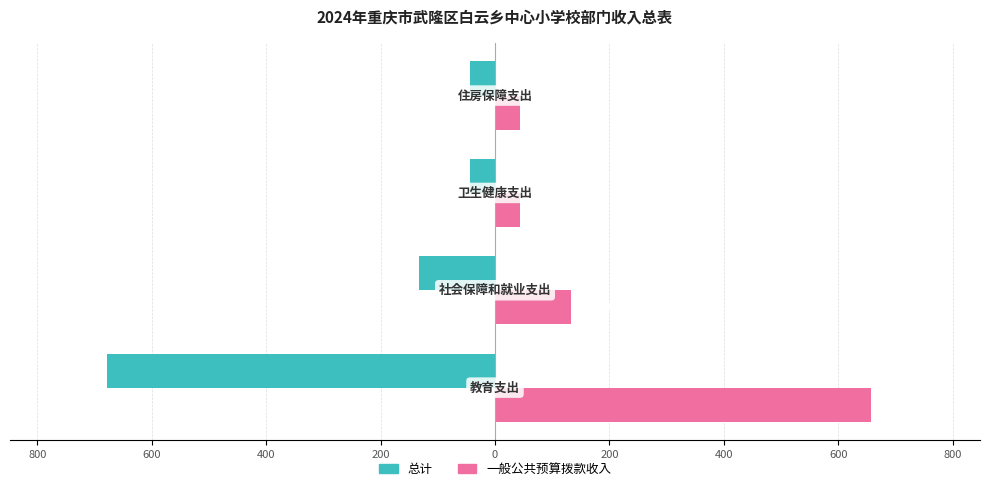

What are all the series names shown in the legend?

总计, 一般公共预算拨款收入